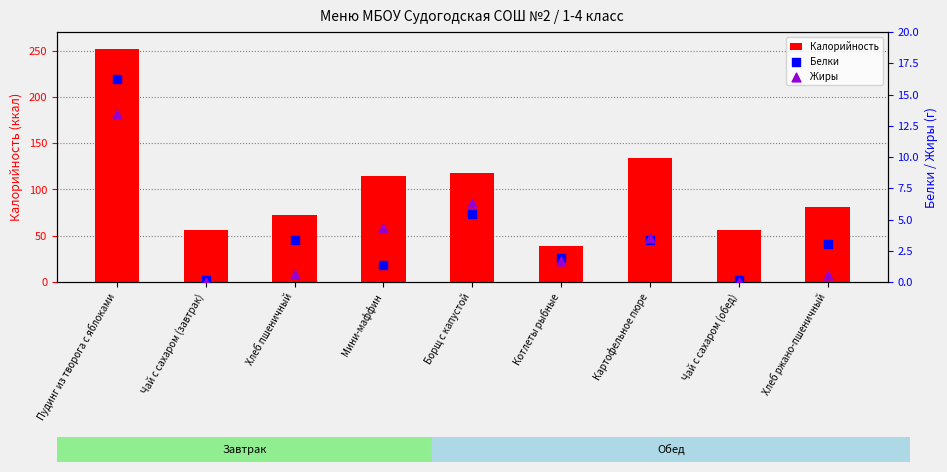

What are all the series names shown in the legend?

Калорийность, Белки, Жиры